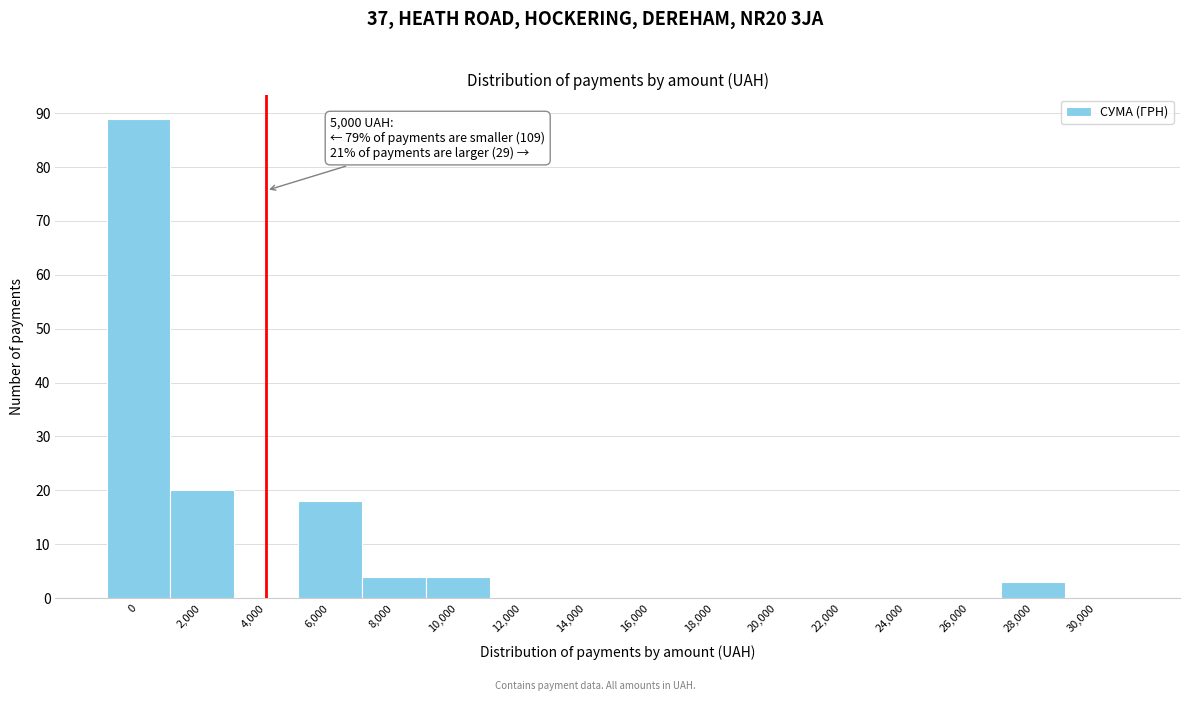

Reading right to left, what are all the values shown in this chart?

30,000=0	28,000=3	26,000=0	24,000=0	22,000=0	20,000=0	18,000=0	16,000=0	14,000=0	12,000=0	10,000=4	8,000=4	6,000=18	4,000=0	2,000=20	0=89